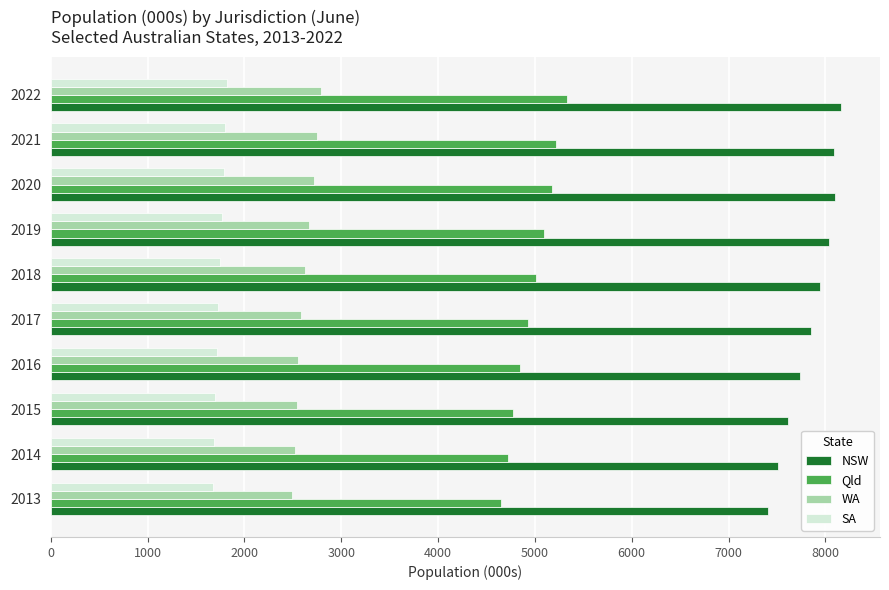

What are all the series names shown in the legend?

NSW, Qld, WA, SA